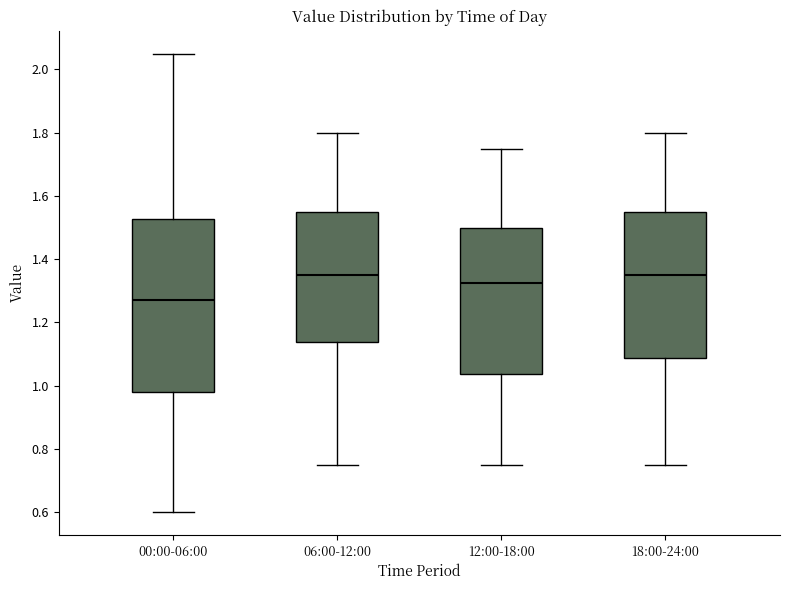

Where is the lower edge of the box for 18:00-24:00 on the y-axis? The values are not printed on the chart, so give them approximately, as read against the axis.

1.08